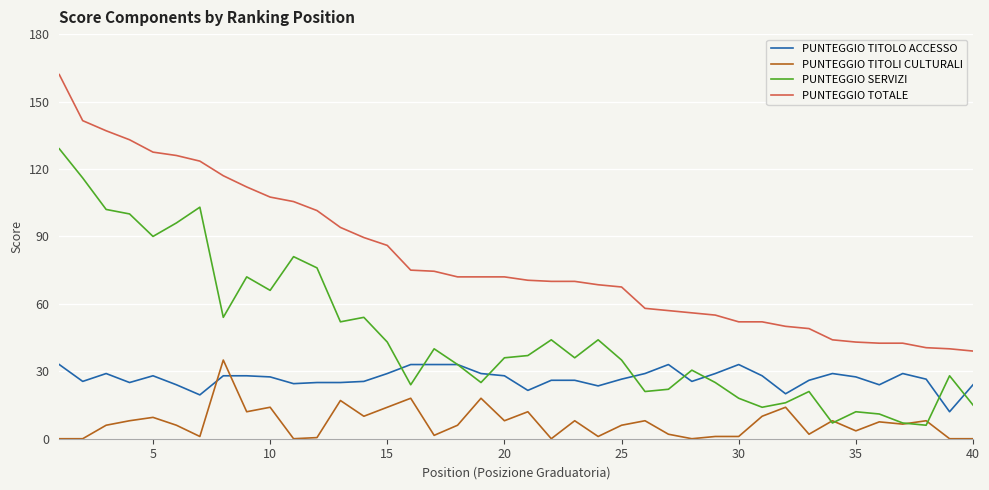

What is the greatest value displayed?

162.0